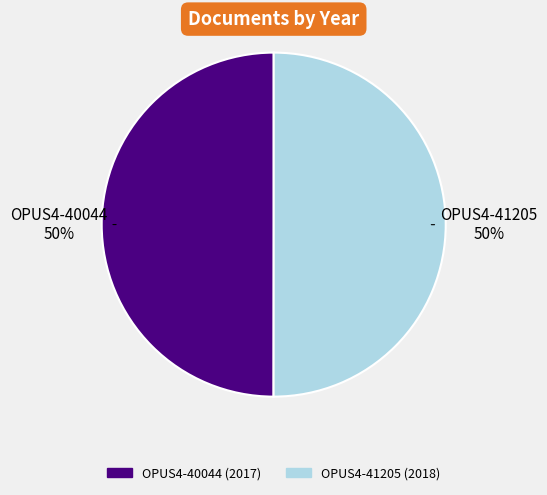

To the nearest percent, what is the combined percentage of OPUS4-41205 and OPUS4-40044?

100%